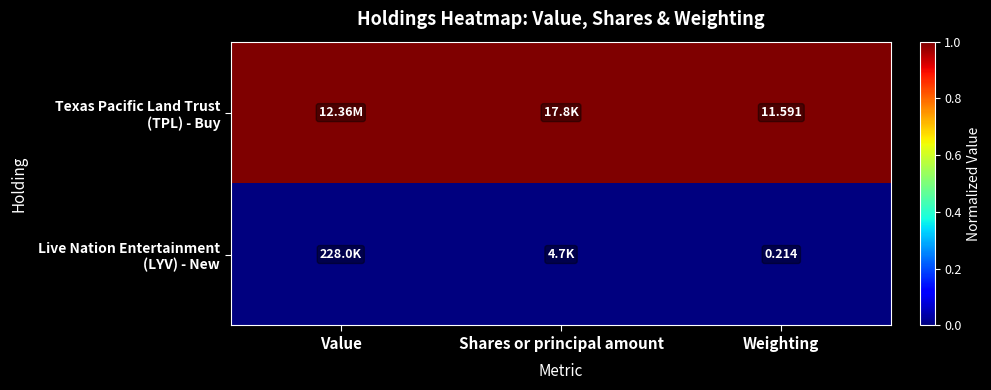

What is the maximum value shown in the chart?

1